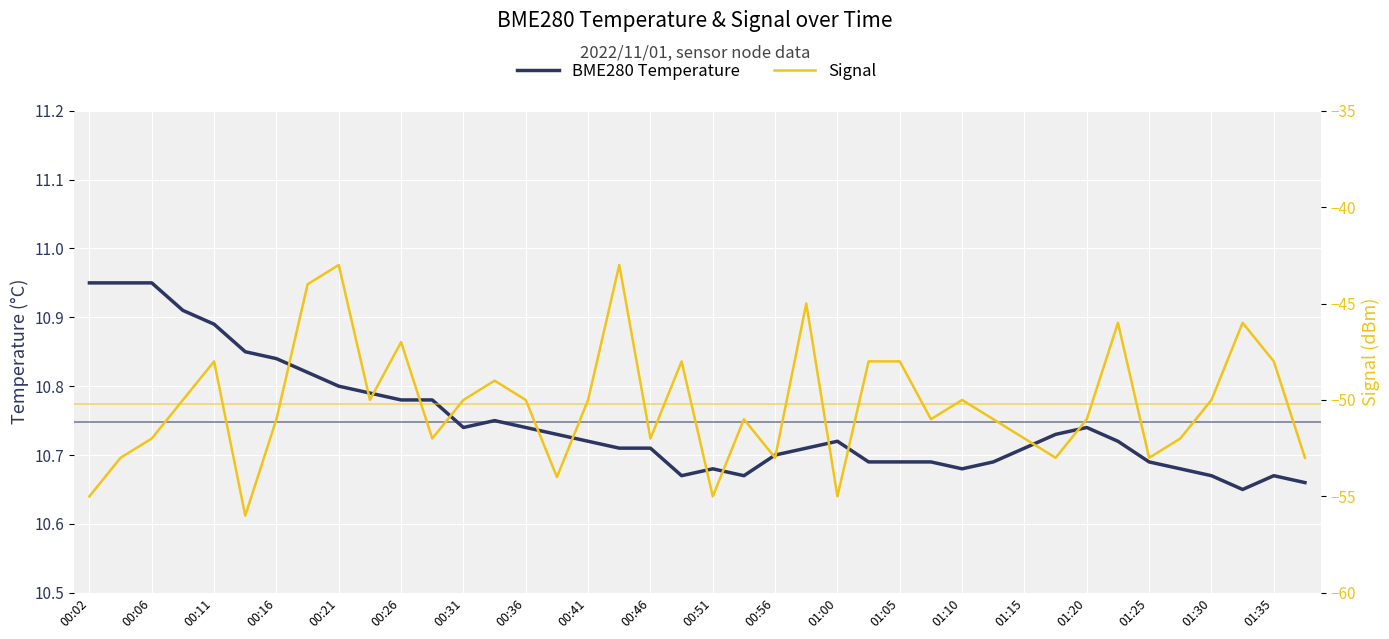

Which series has the widest spread of values?

Signal